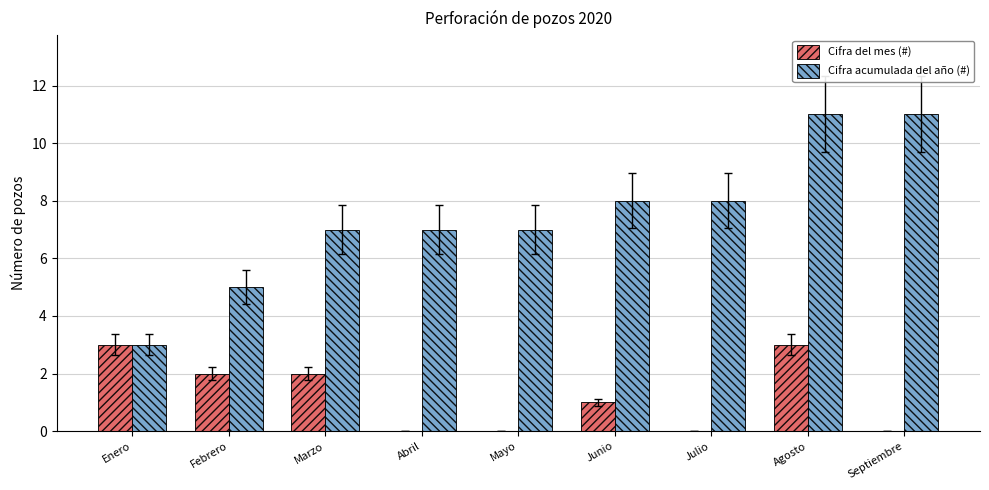

What is the maximum value for Cifra del mes (#)?

3